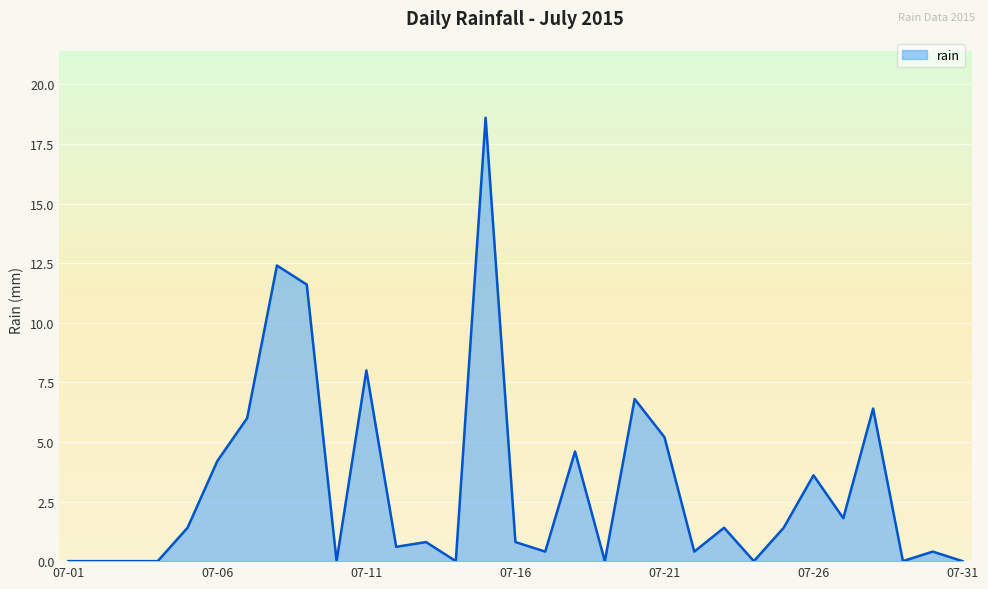

What is the maximum value shown in the chart?

18.6